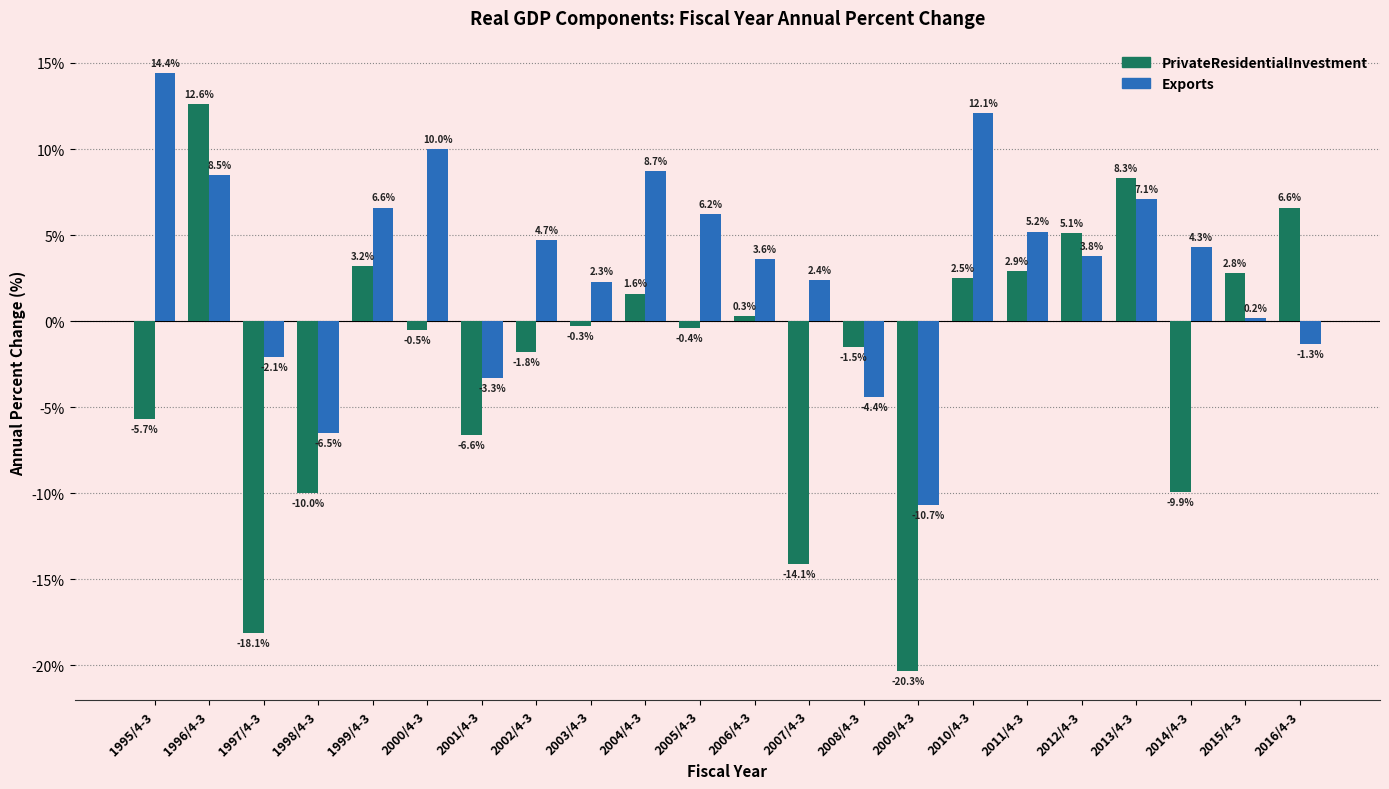

What value does the PrivateResidentialInvestment series have at 2002/4-3?

-1.8